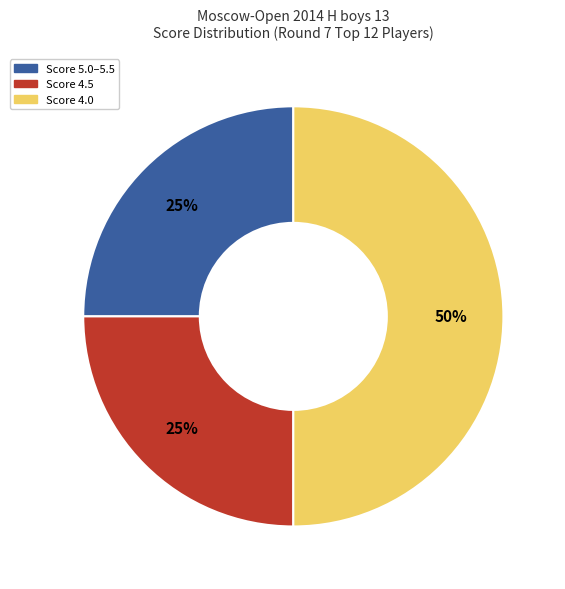

To the nearest percent, what is the difference between the largest and smallest slice percentages?

25%